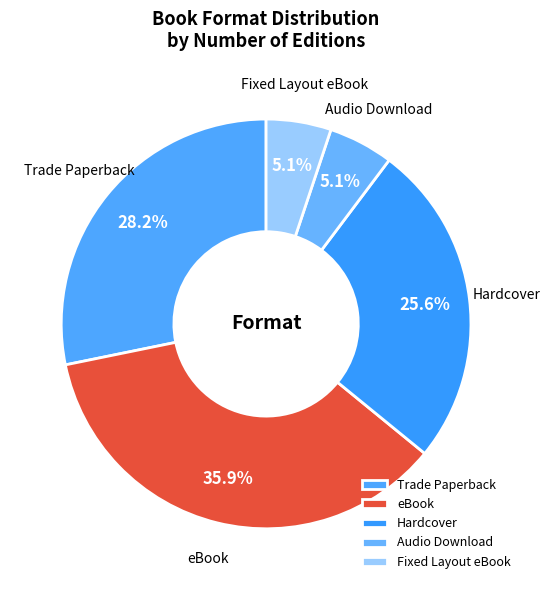

What is the largest slice in the pie chart?

eBook